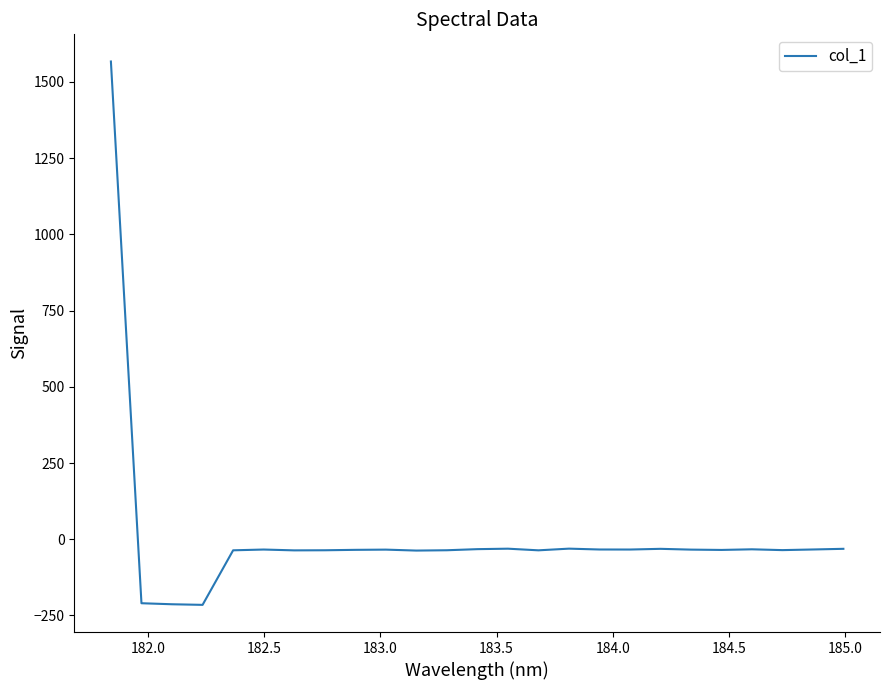

What is the minimum value shown in the chart?

-215.2